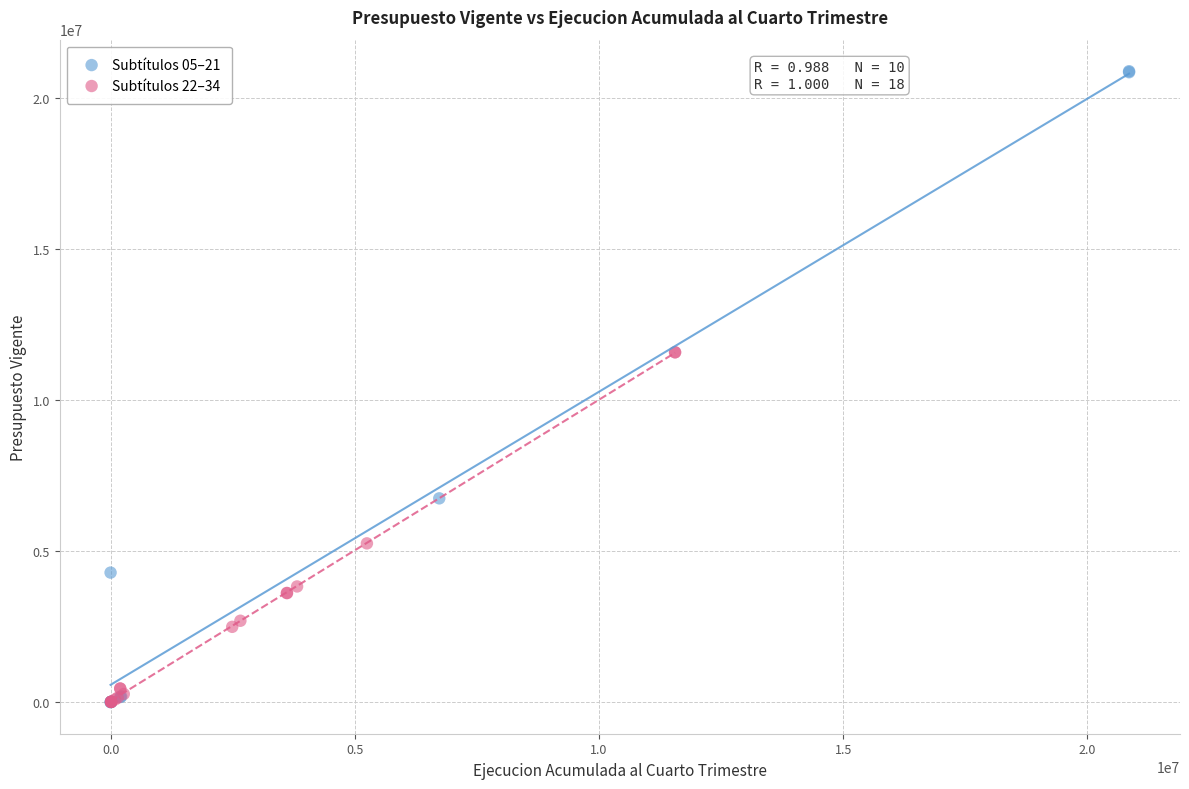

What are all the series names shown in the legend?

Subtítulos 05–21, Subtítulos 22–34